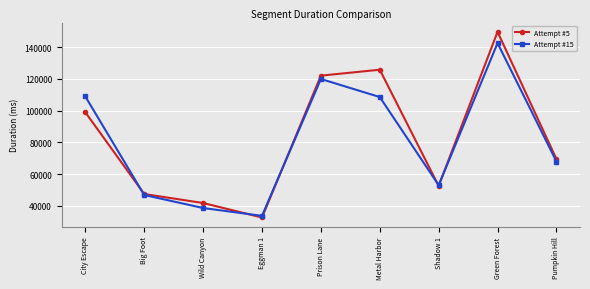

True or false: Attempt #5 has more than 2 points higher than both neighbors.

False